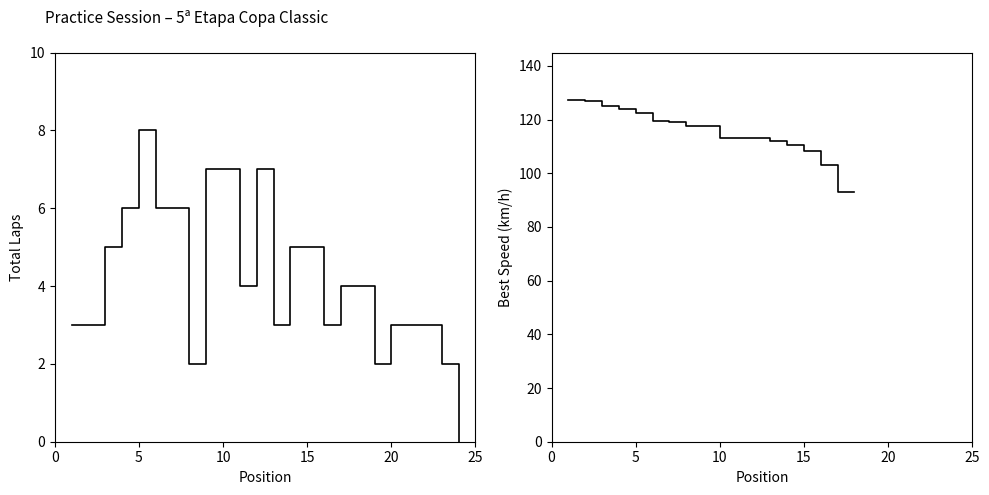

How many values in Total Laps are above zero?

23